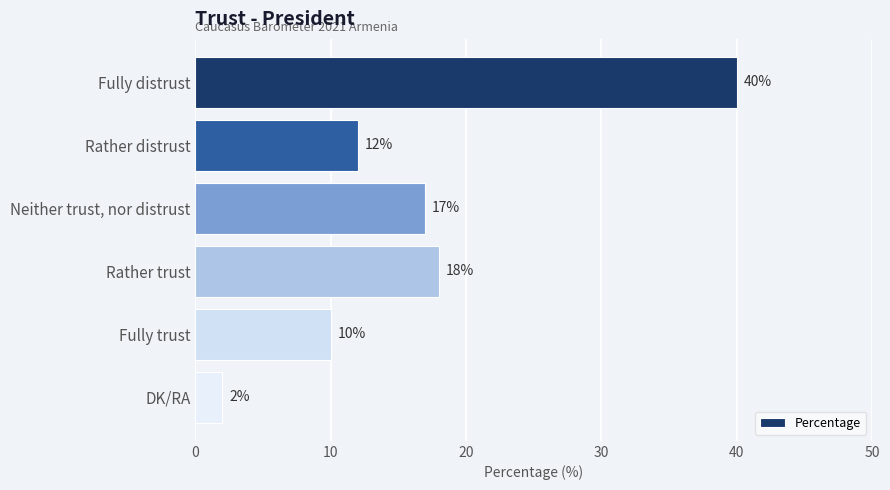

Reading bottom to top, what are all the values shown in this chart?

DK/RA=2	Fully trust=10	Rather trust=18	Neither trust, nor distrust=17	Rather distrust=12	Fully distrust=40